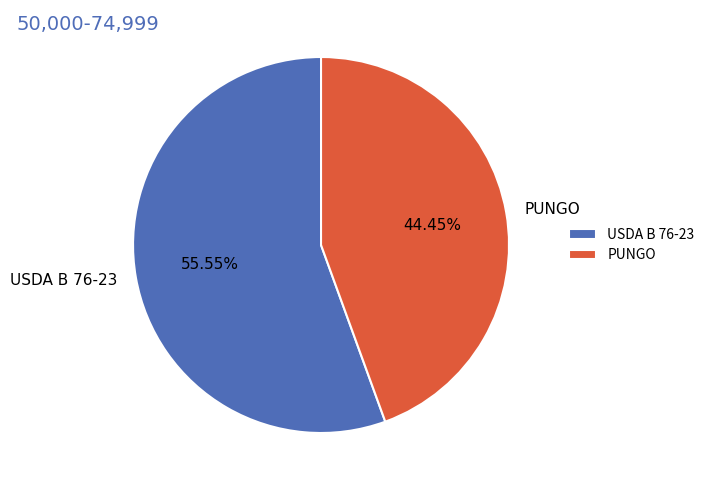

True or false: USDA B 76-23 accounts for 56% of the total.

True